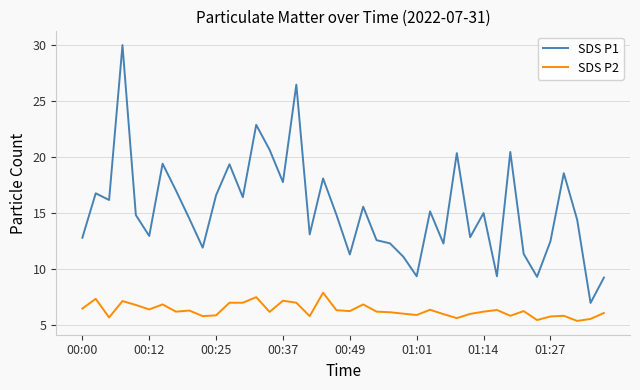

Which series has the widest spread of values?

SDS P1